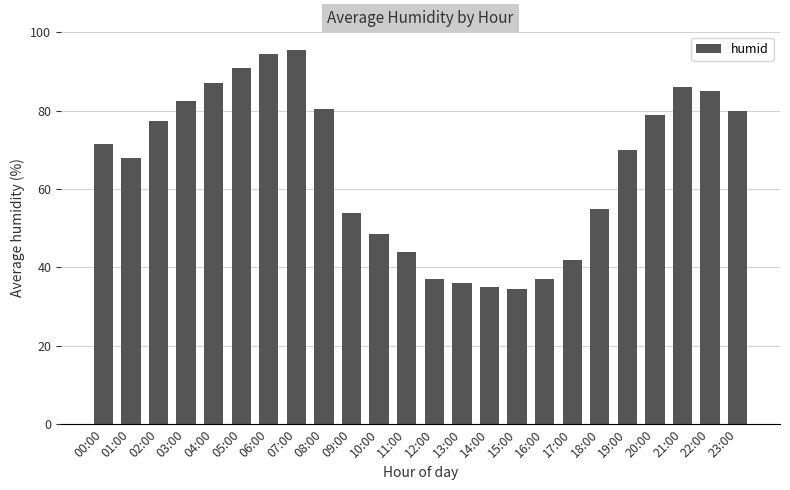

Reading left to right, transcribe all the data shown in this chart.

00:00=71.5	01:00=68.0	02:00=77.5	03:00=82.5	04:00=87.0	05:00=91.0	06:00=94.5	07:00=95.5	08:00=80.5	09:00=54.0	10:00=48.5	11:00=44.0	12:00=37.0	13:00=36.0	14:00=35.0	15:00=34.5	16:00=37.0	17:00=42.0	18:00=55.0	19:00=70.0	20:00=79.0	21:00=86.0	22:00=85.0	23:00=80.0